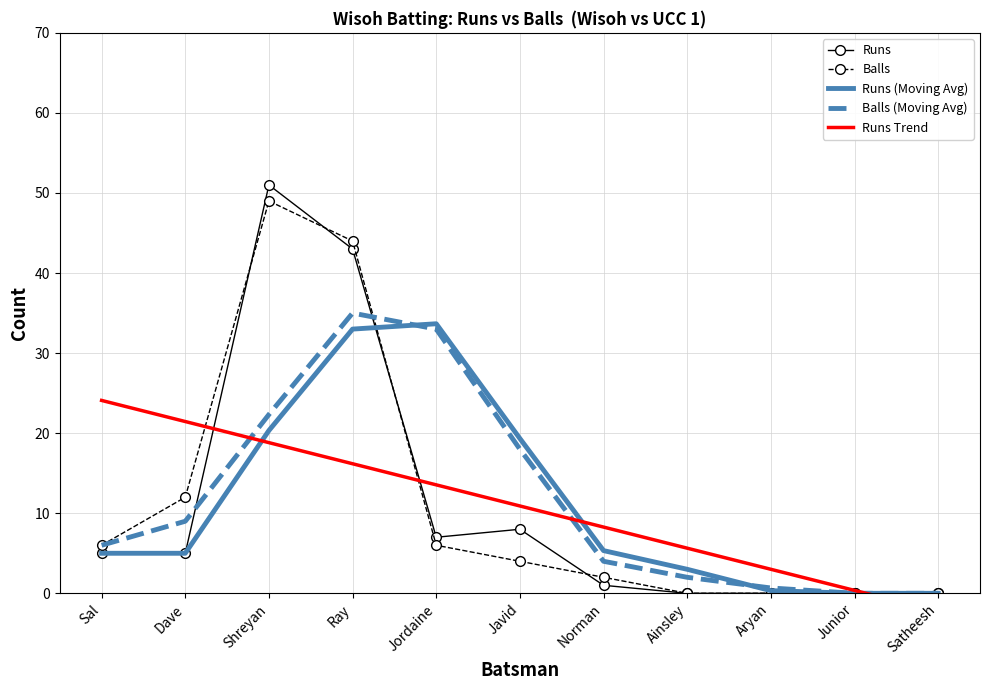

How many intersections are there between Balls (Moving Avg) and Runs Trend?

3